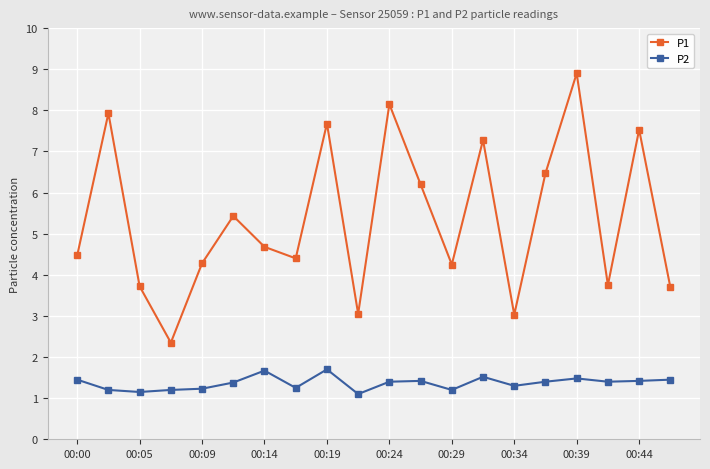

At how many categories does at least one series exceed 7?

6